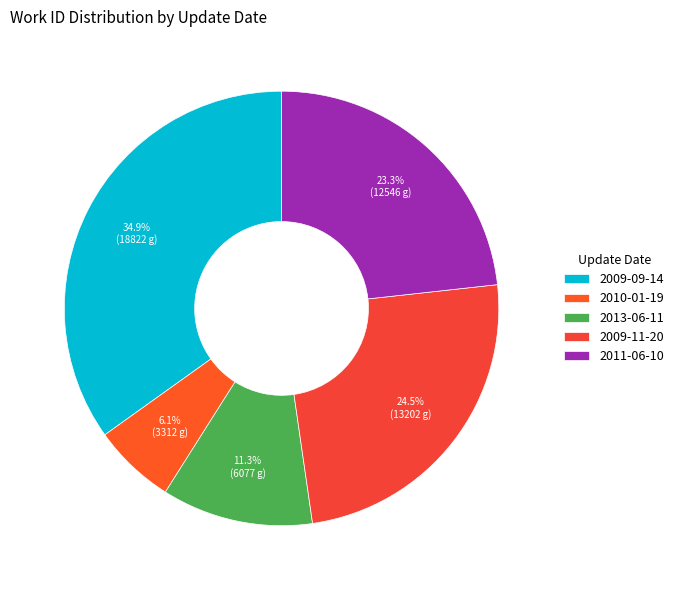

How many segments does this pie chart have?

5